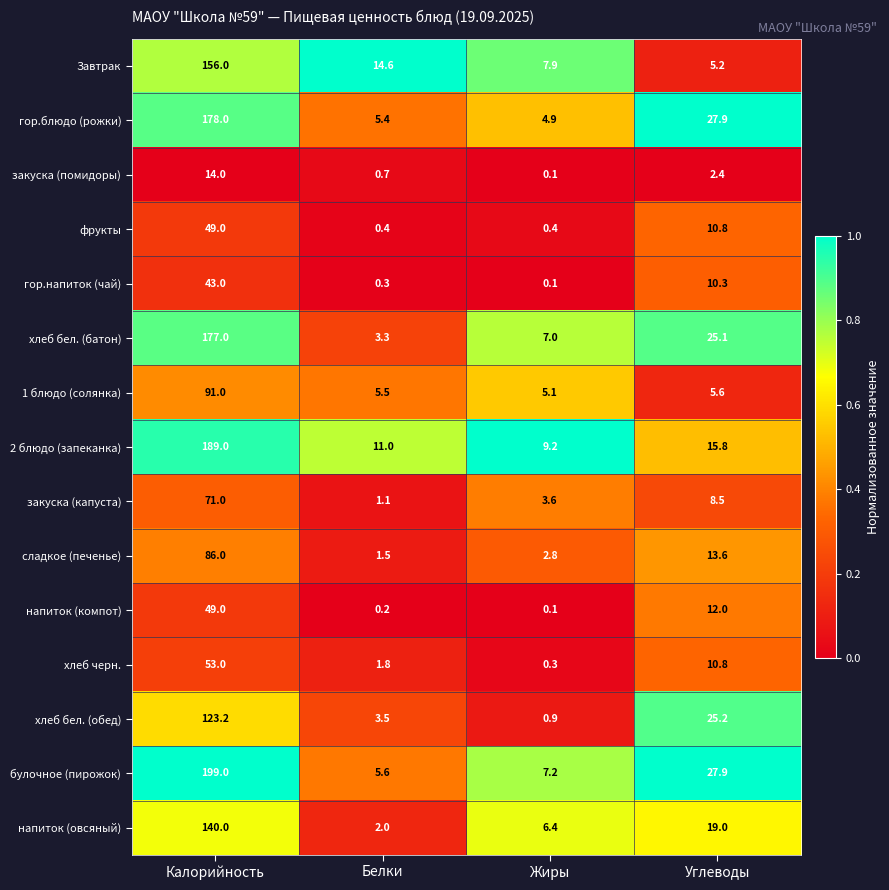

The напиток (овсяный) series shows 96.8 at Калорийность. True or false?

False